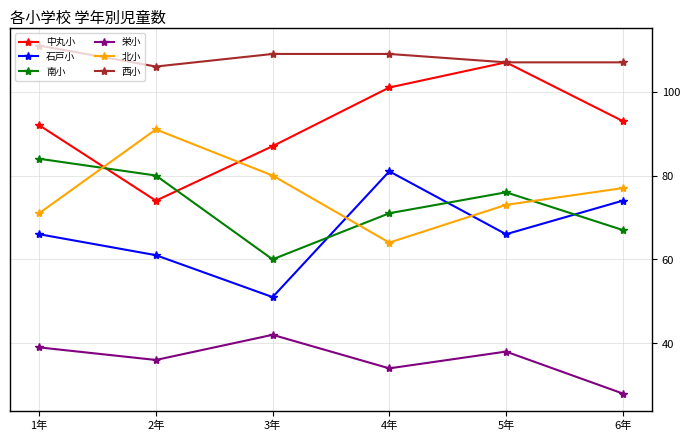

Reading left to right, extract all data points from this chart.

中丸小: 92	74	87	101	107	93
石戸小: 66	61	51	81	66	74
南小: 84	80	60	71	76	67
栄小: 39	36	42	34	38	28
北小: 71	91	80	64	73	77
西小: 111	106	109	109	107	107